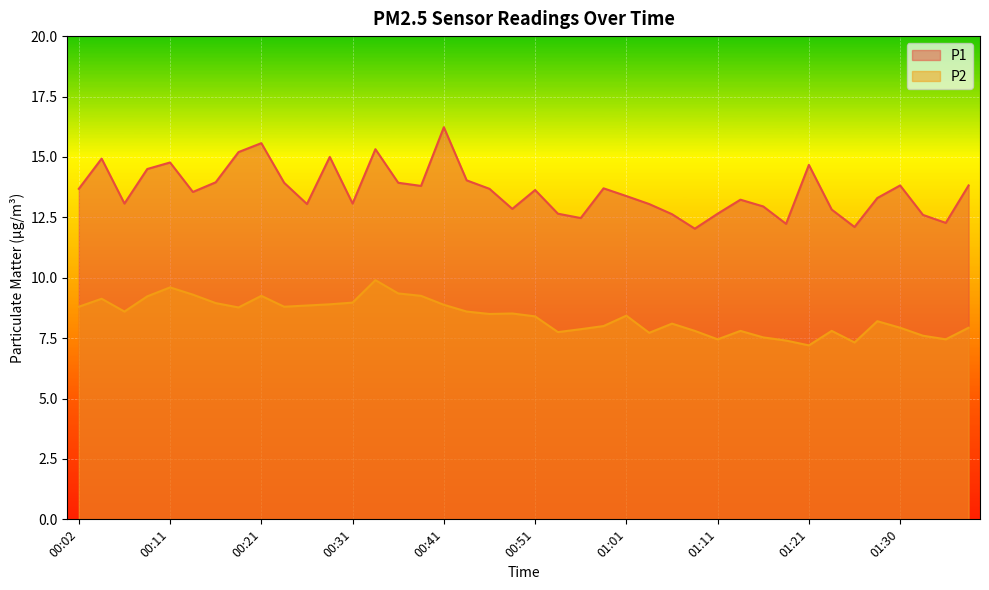

The P1 series shows 13.1 at 01:03. True or false?

True